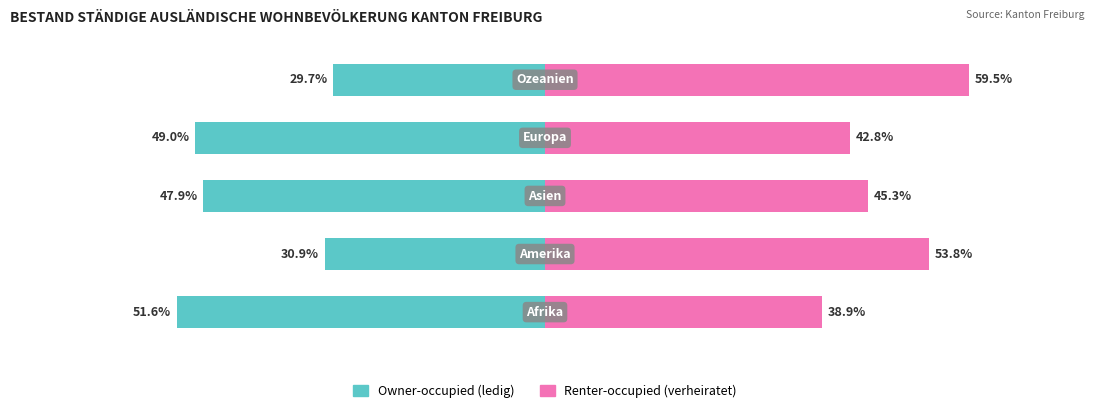

What is the difference between the maximum and second lowest values in the Renter-occupied series?

16.7